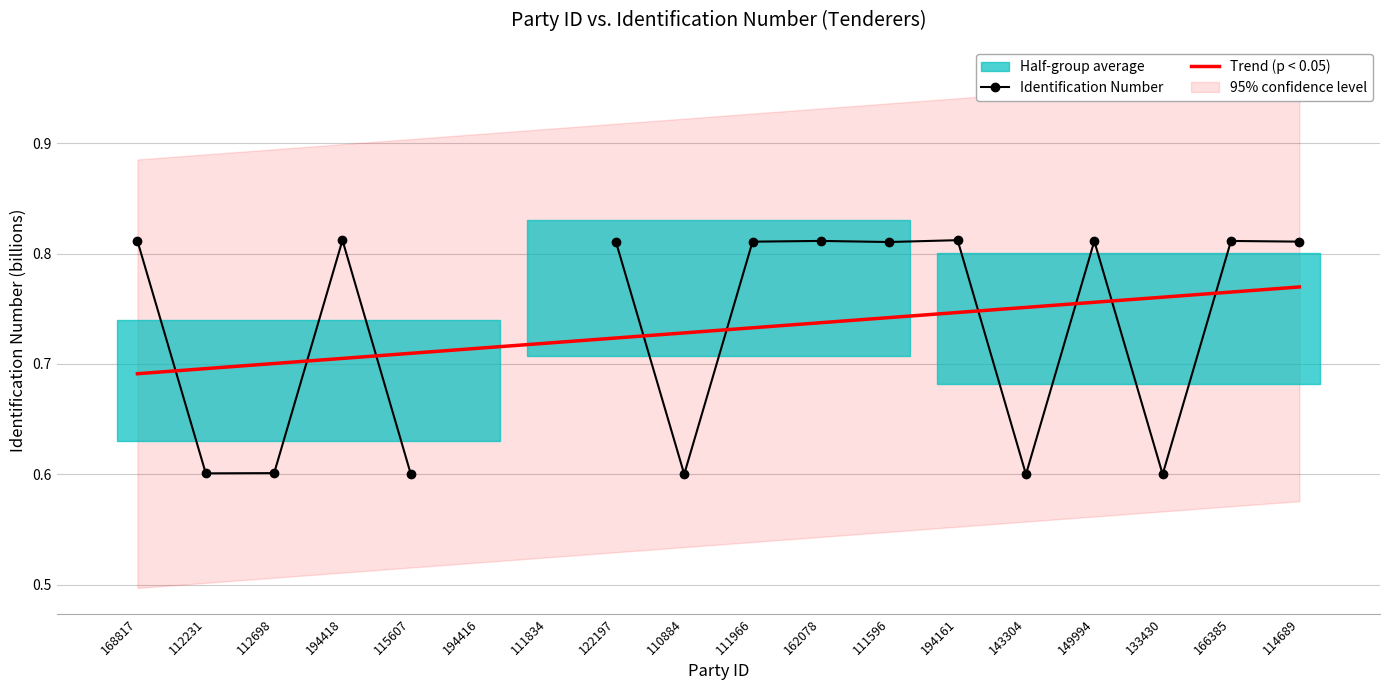

Which series ends up on top after the final intersection of Identification Number and Trend (p < 0.05)?

Identification Number